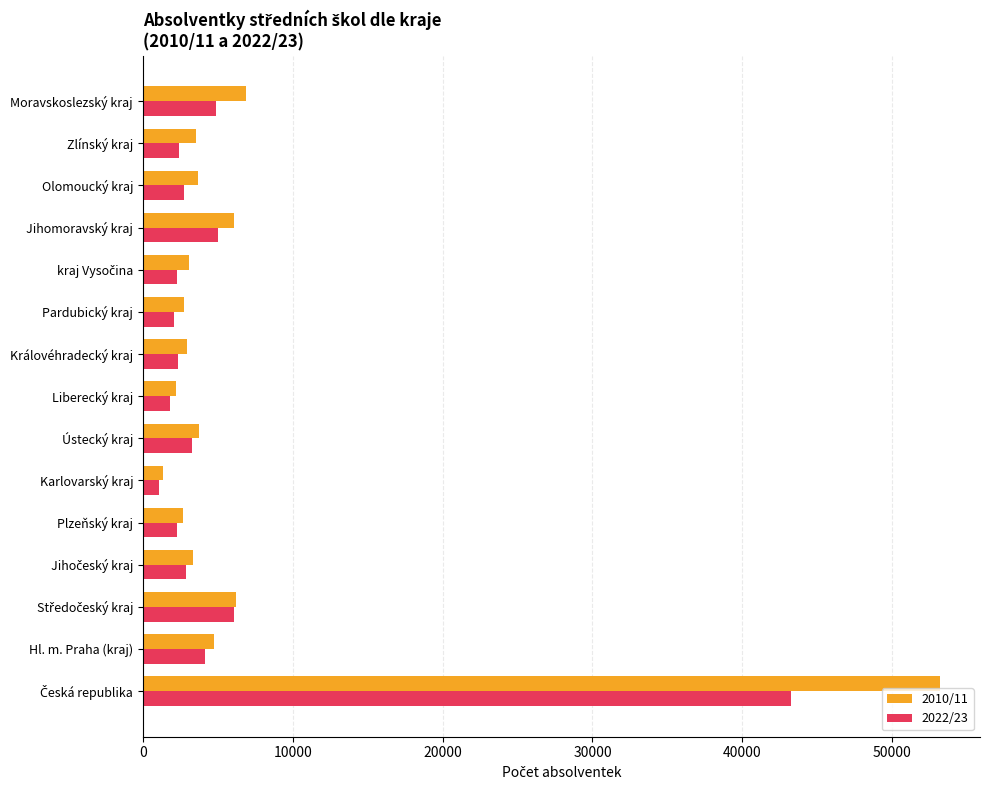

What is the minimum value shown in the chart?

1047